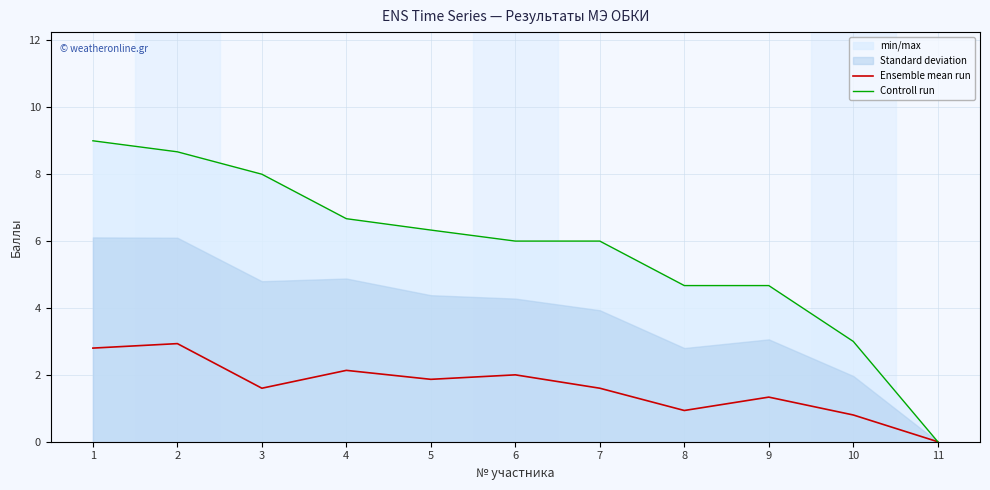

Is it true that Controll run equals 9.0 at 1?

True